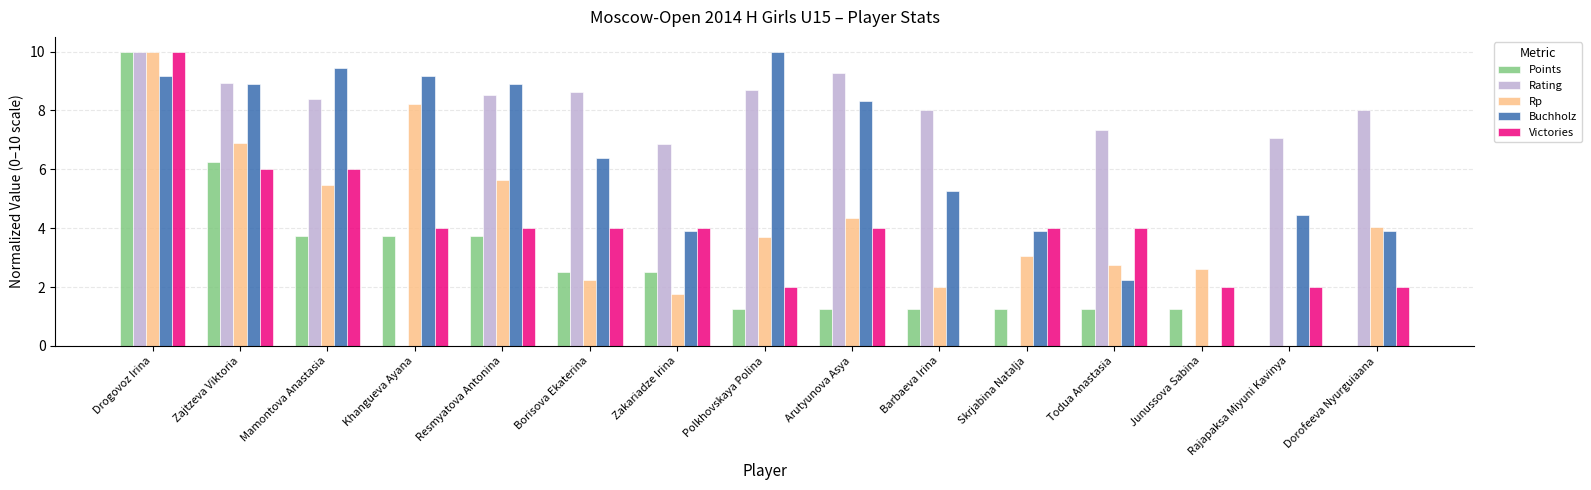

What is the total value across all series at Mamontova Anastasia?

33.0